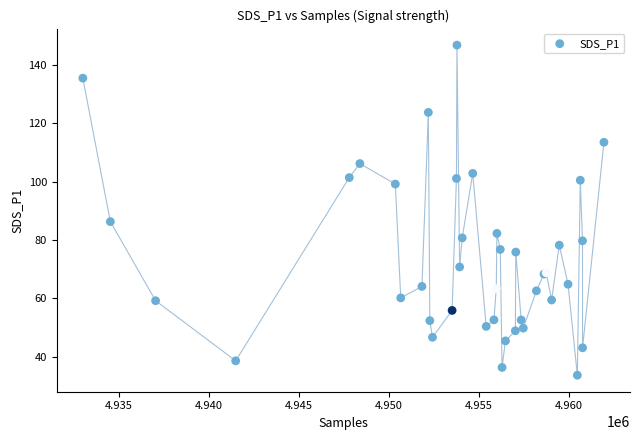

What Y value in the scatter plot is closest to 90?

86.3